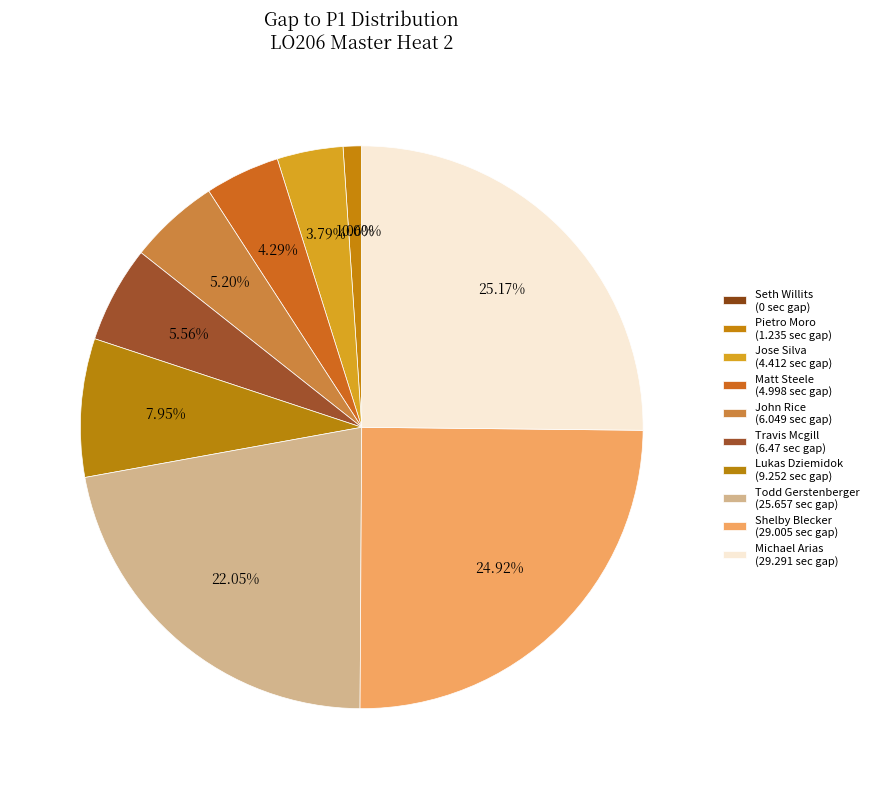

What is the largest slice in the pie chart?

Michael Arias